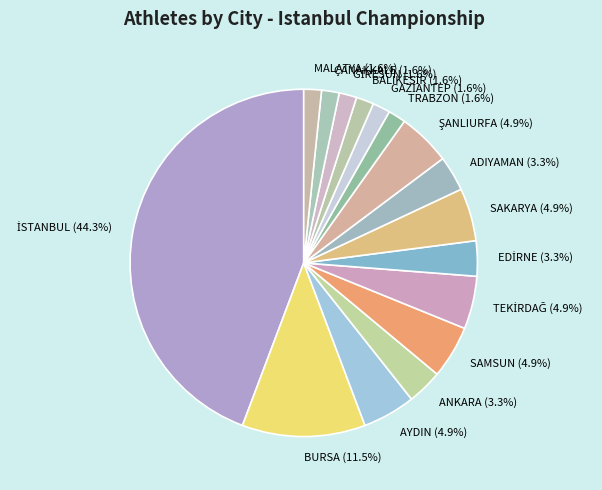

Approximately how many times larger is the value at MALATYA (1.6%) compared to ANKARA (3.3%)?

0.5